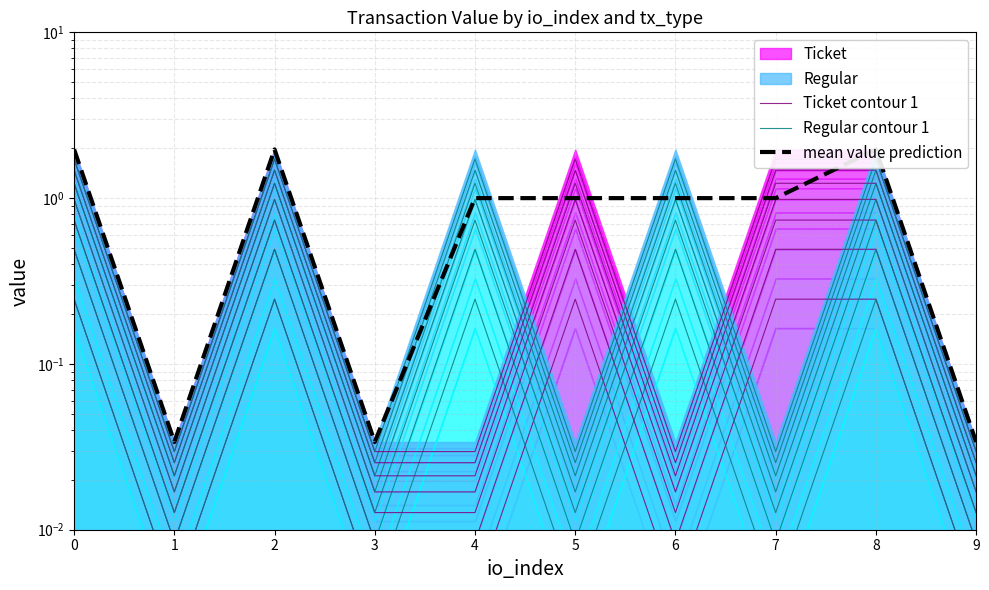

How many interior local peaks does the mean value prediction series have?

2